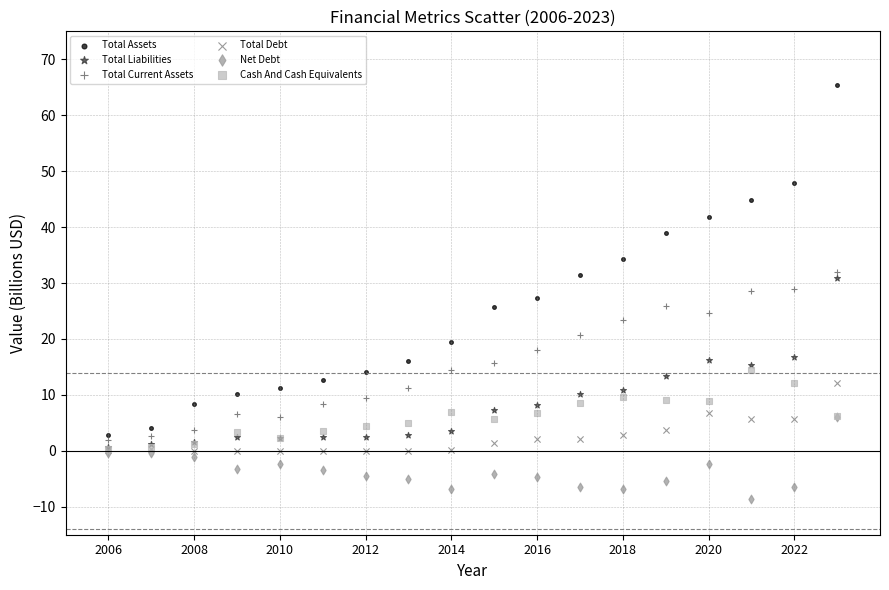

Which series contains the lowest Y value?

Net Debt